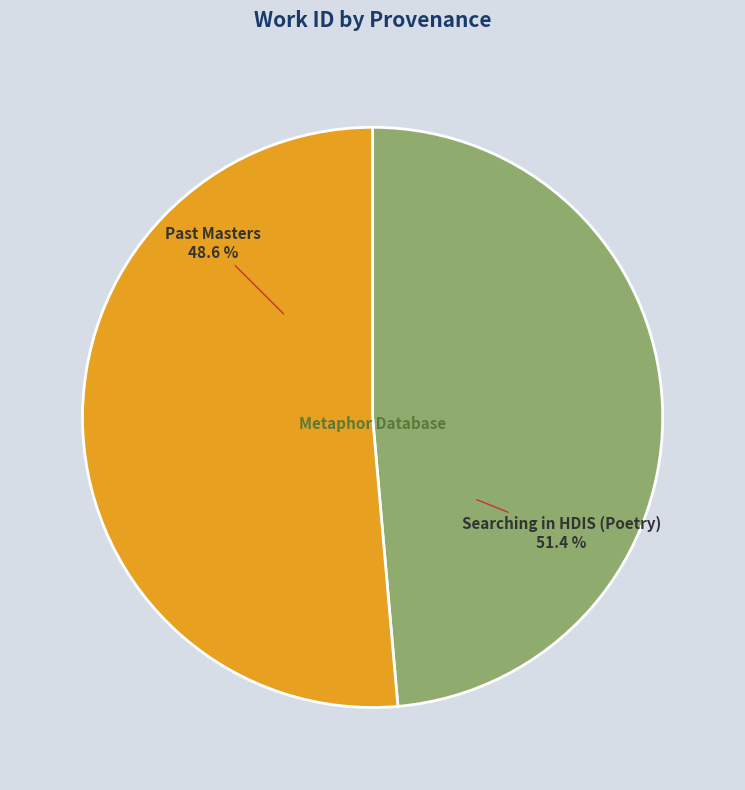

What percentage is the Past Masters slice, to the nearest percent?

49%